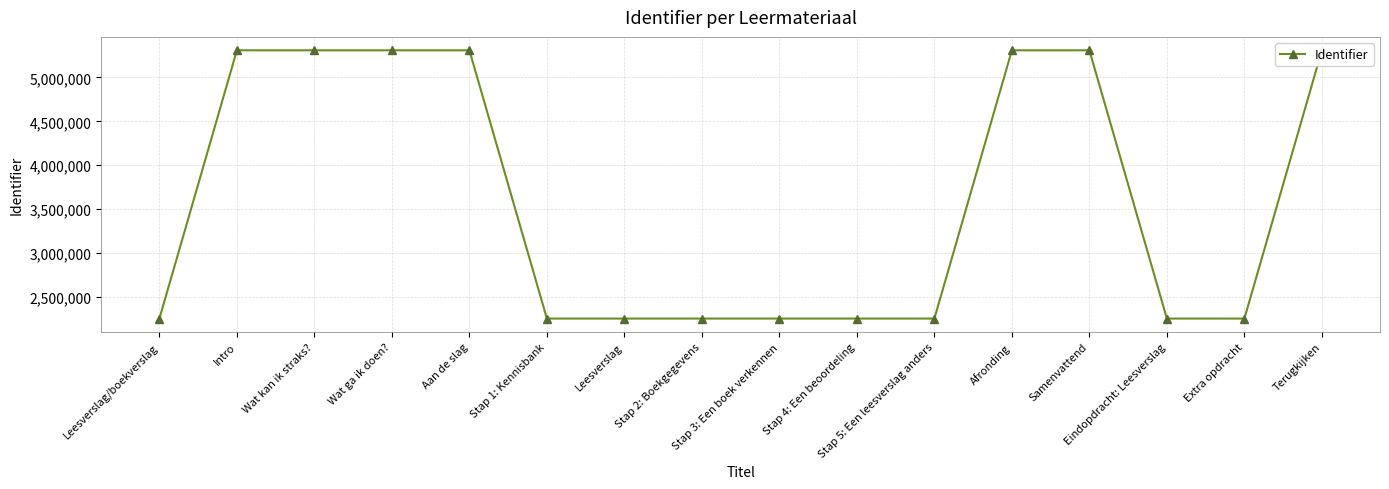

What is the change in value from Leesverslag/boekverslag to Stap 2: Boekgegevens?

+11